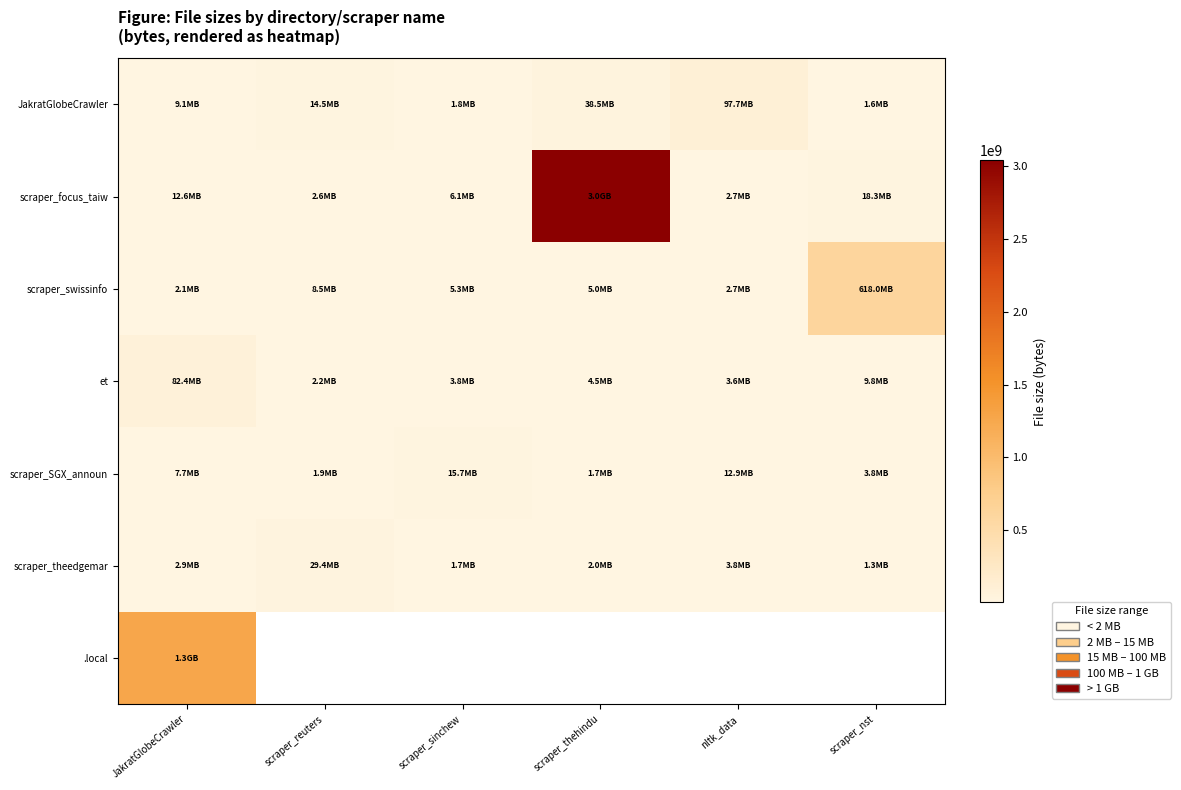

Which label corresponds to the smallest value in the chart?

scraper_nst